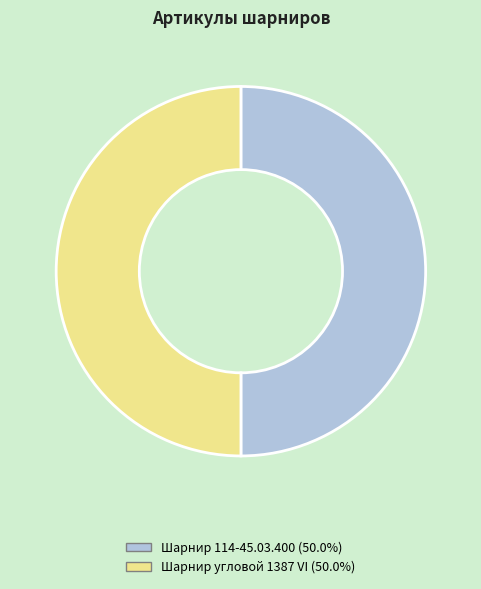

What is the ratio of the value at Шарнир угловой 1387 VI to the value at Шарнир 114-45.03.400?

1.0